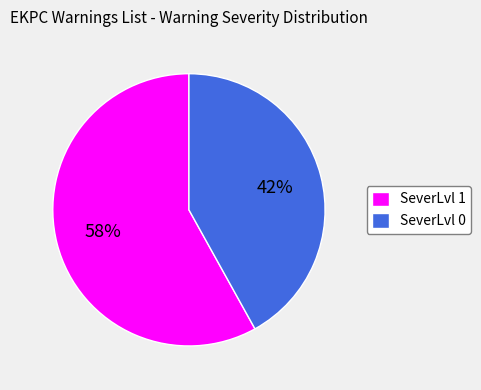

To the nearest percent, what is the difference between the SeverLvl 0 and SeverLvl 1 slice percentages?

16%